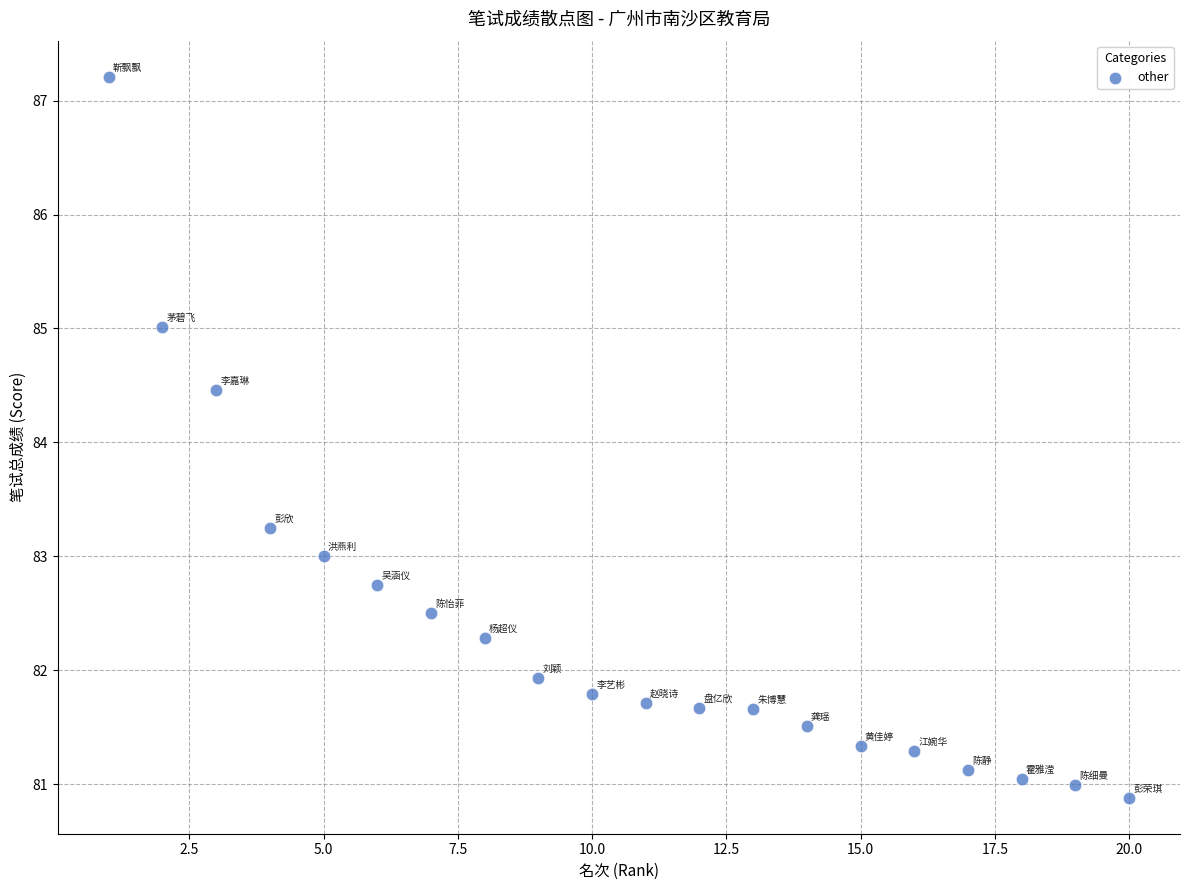

What is the range of X values (max minus min)?

19.0